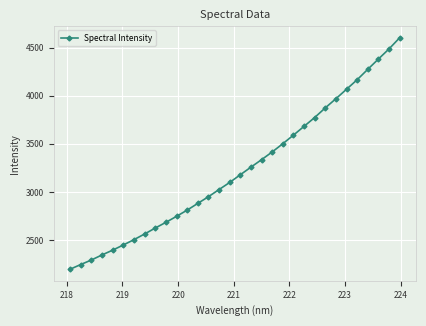

Does the chart have visible grid lines?

Yes